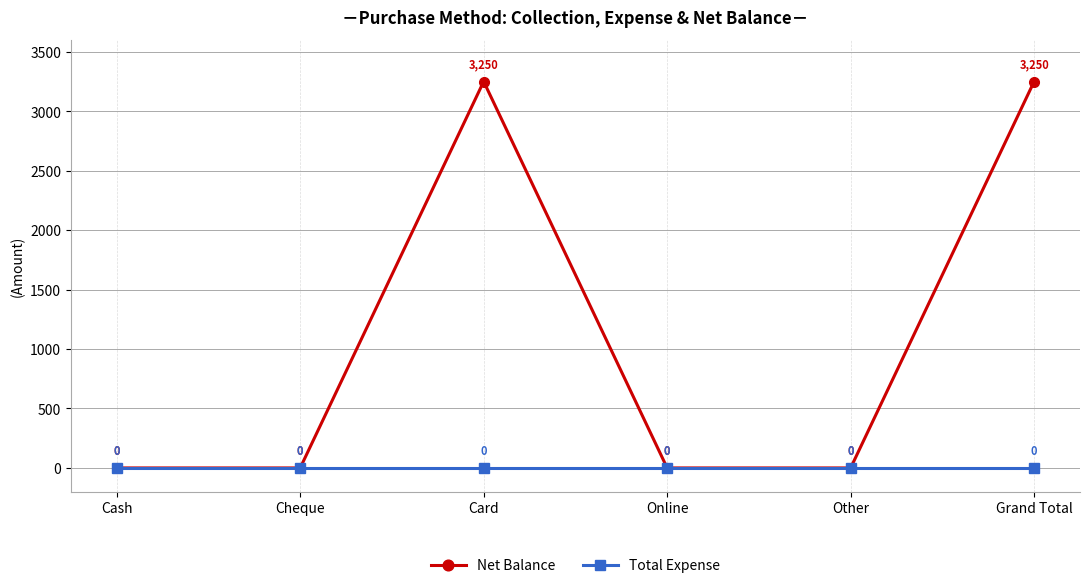

What value does the Net Balance series have at Grand Total, to the nearest 50?

3250